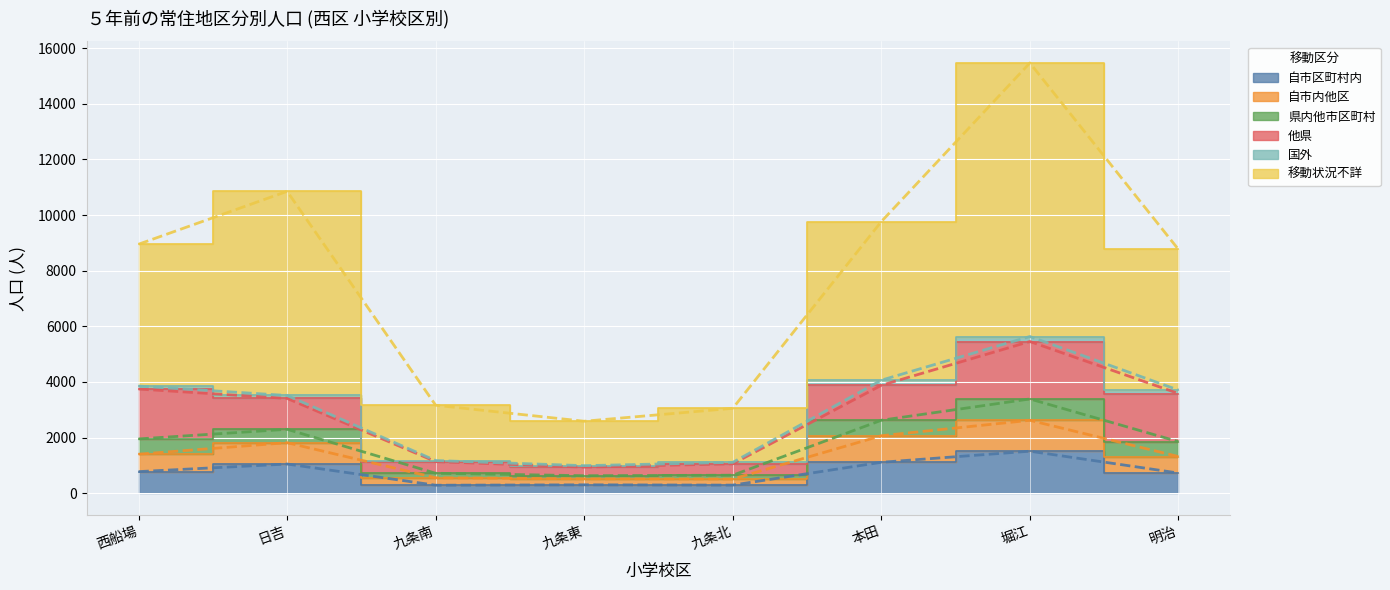

What is the value of the 移動状況不詳 point at the 1st from the left?

8953